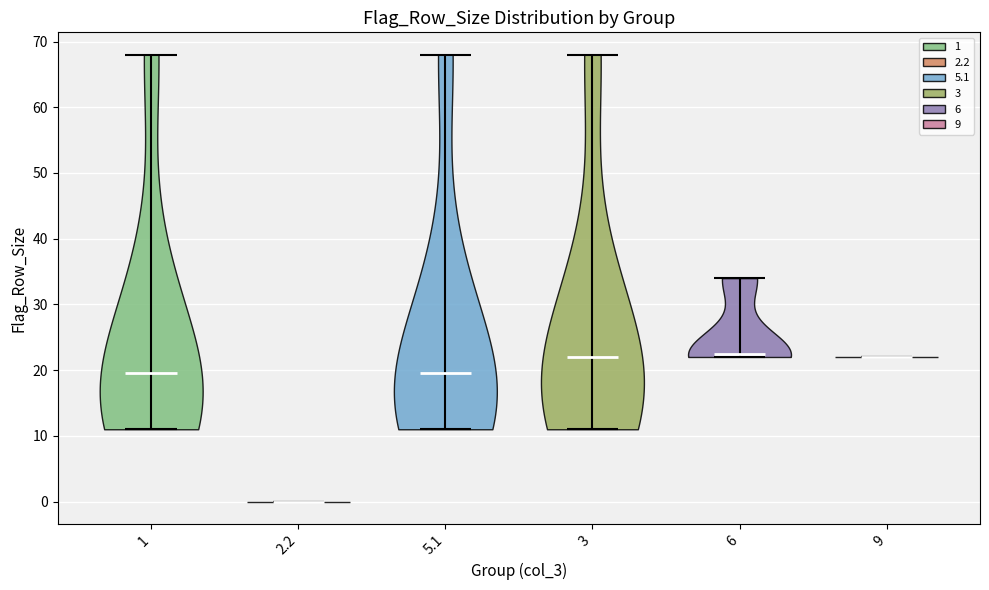

Reading left to right, read every violin against the y-axis: where its median line is, and the lowest and highest points it reaches. The values are not printed on the chart, so give them approximately, as read against the axis.

1: median line 20, lowest point 11, highest point 68
2.2: median line 0, lowest point 0, highest point 0
5.1: median line 20, lowest point 11, highest point 68
3: median line 22, lowest point 11, highest point 68
6: median line 23, lowest point 22, highest point 34
9: median line 22, lowest point 22, highest point 22